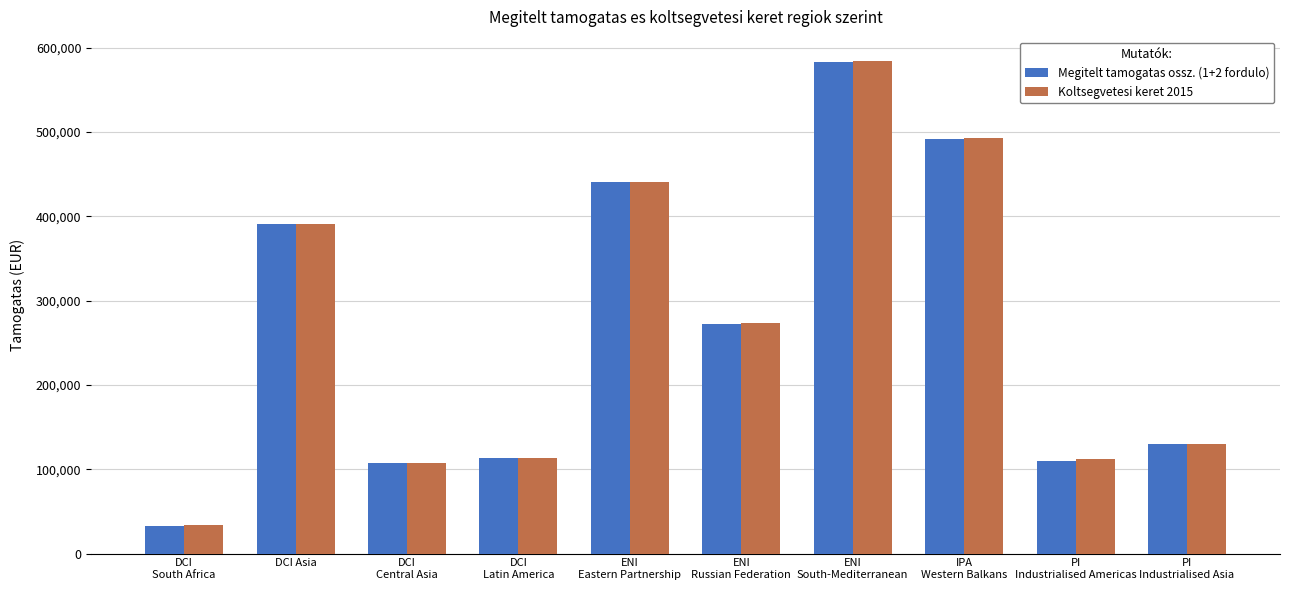

What is the maximum value for Koltsegvetesi keret 2015?

583710.0